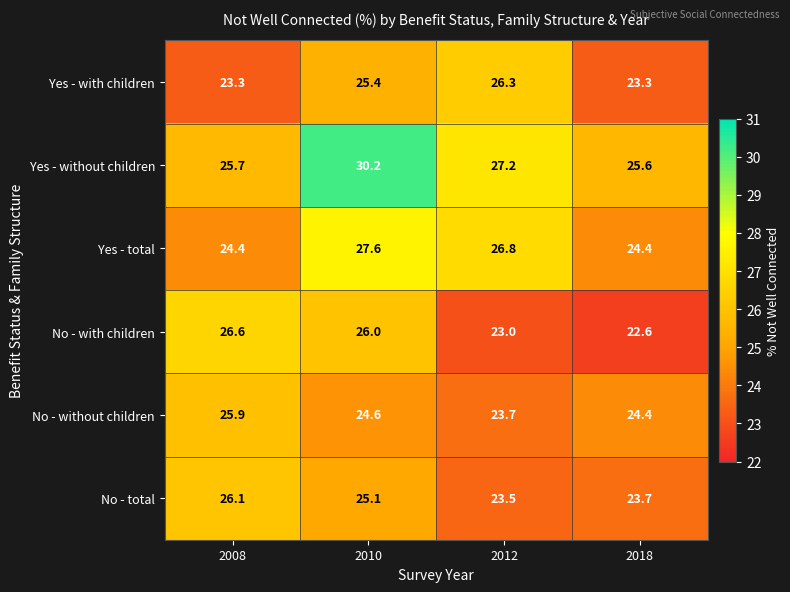

What is the difference between the second highest and second lowest values in the Yes - without children series?

1.5